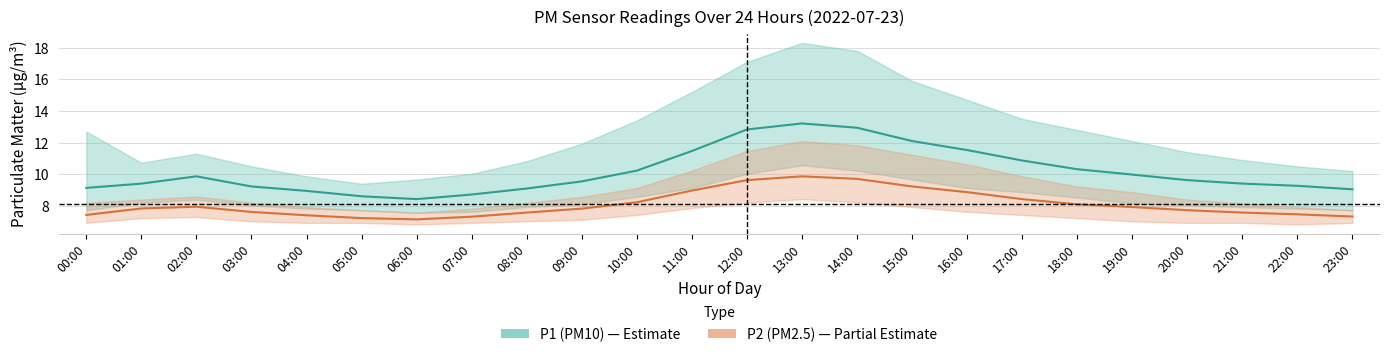

The value of P1_lower at 15:00 is 9.7. True or false?

True